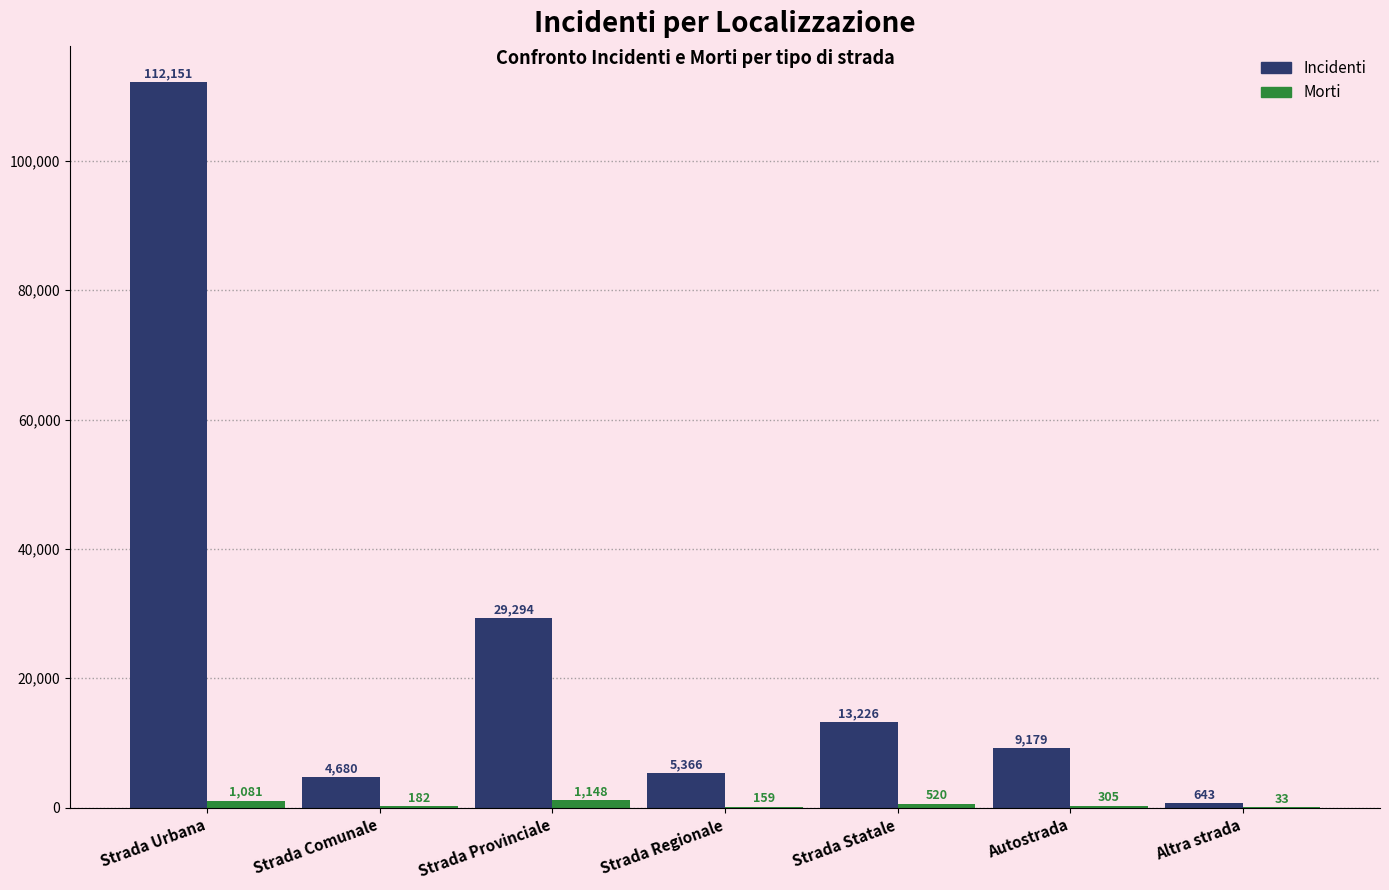

What is the total value across all series at Strada Urbana?

113232